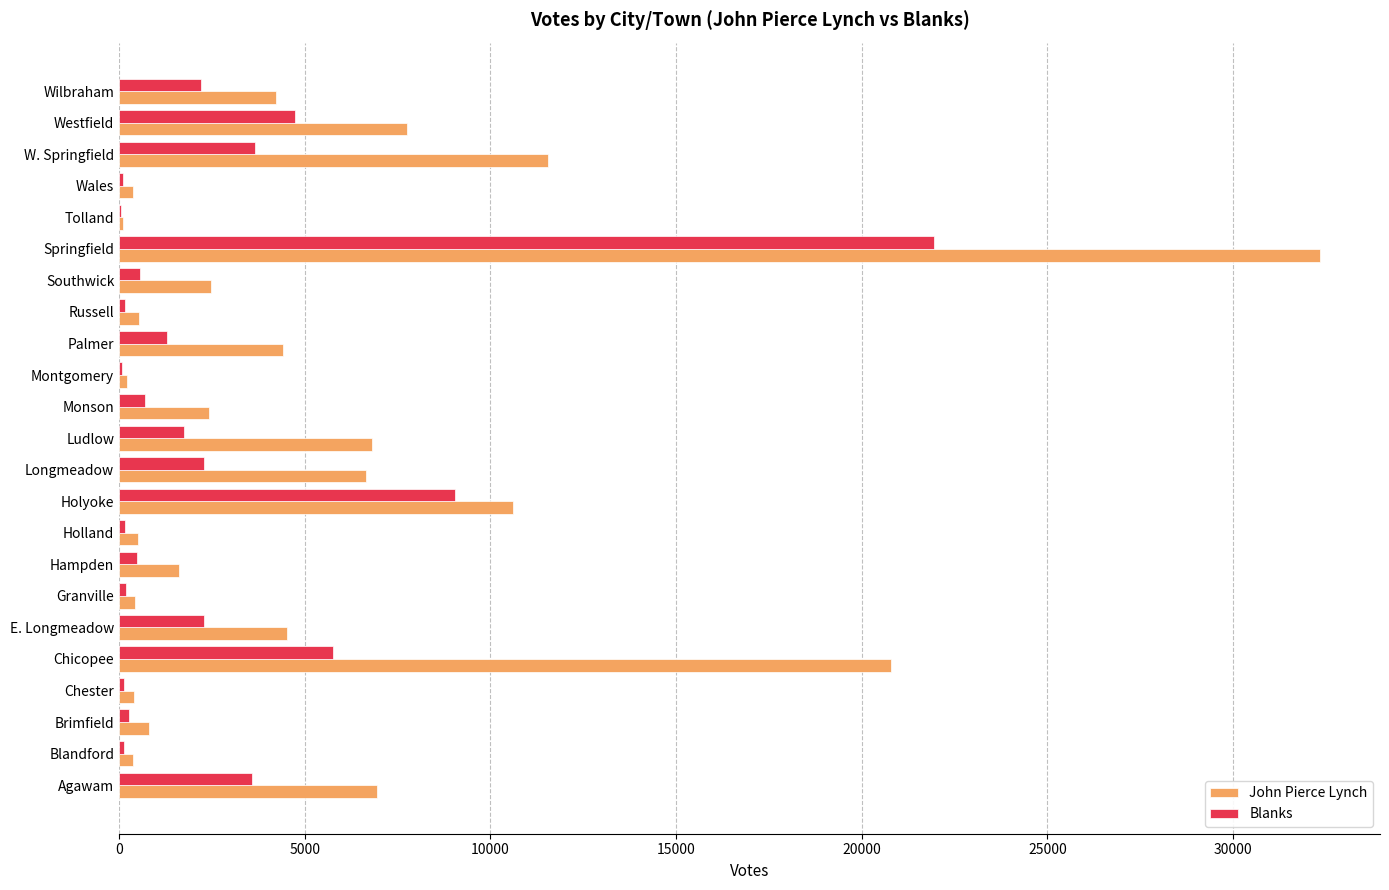

What is the sum of all Blanks values?

61507